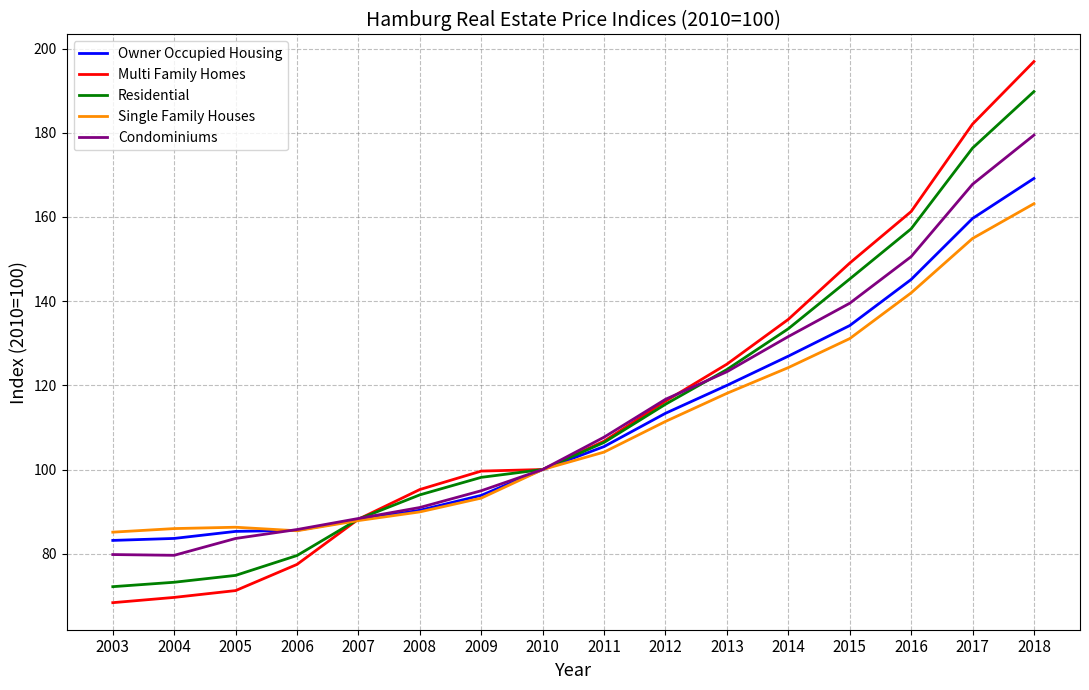

How many lines are shown in the chart?

5